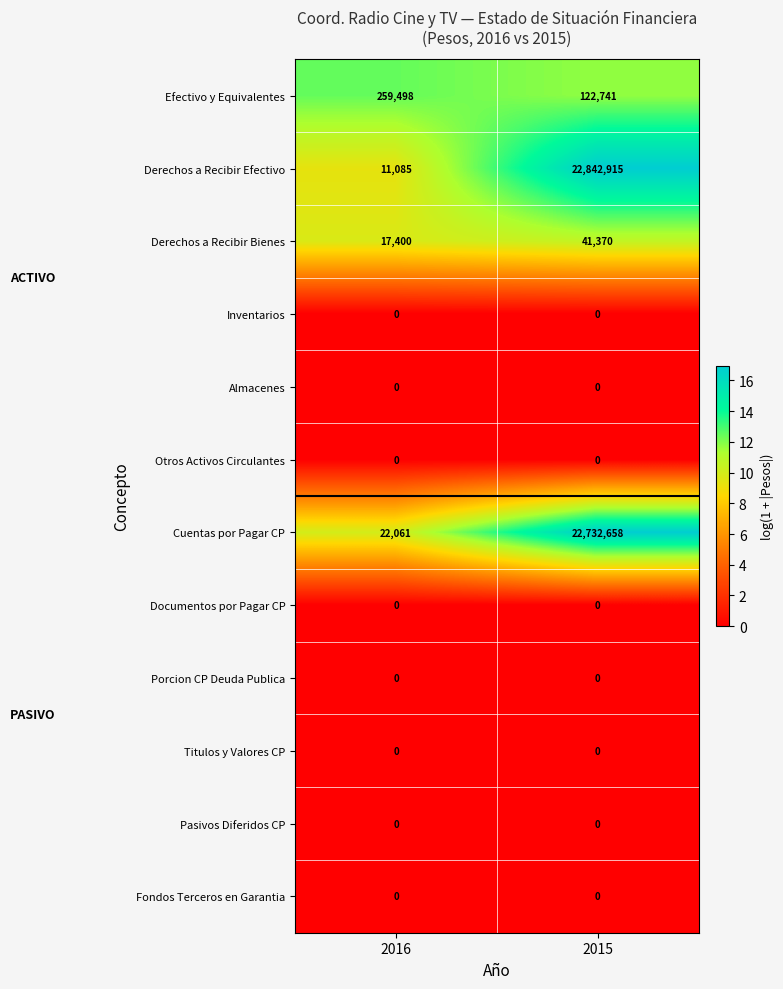

What is the spread (max minus min) of values at 2015?

22842915